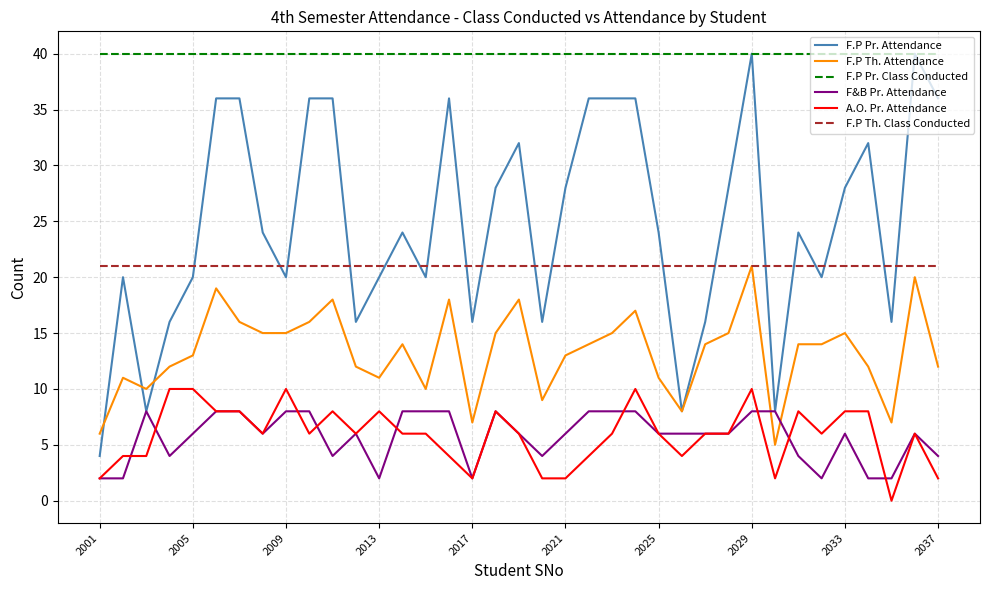

Which series has the widest spread of values?

F.P Pr. Attendance